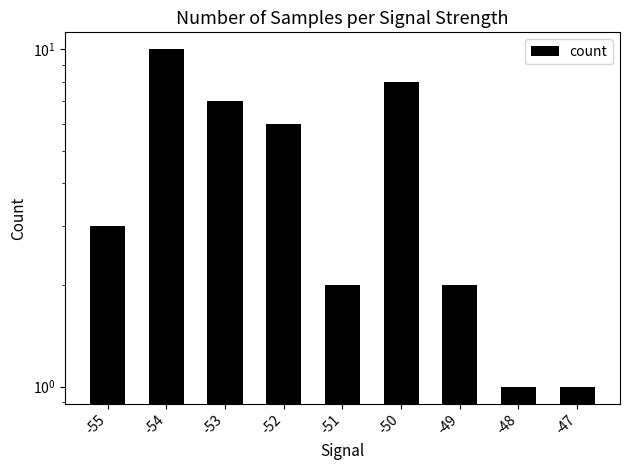

Where does the data first go above 3?

-54